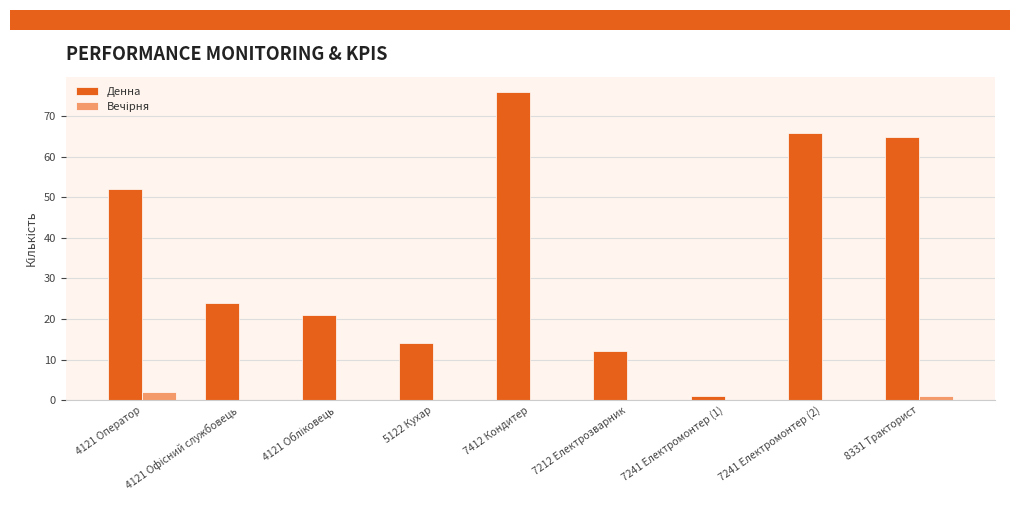

The Денна series shows 65 at 8331 Тракторист. True or false?

True